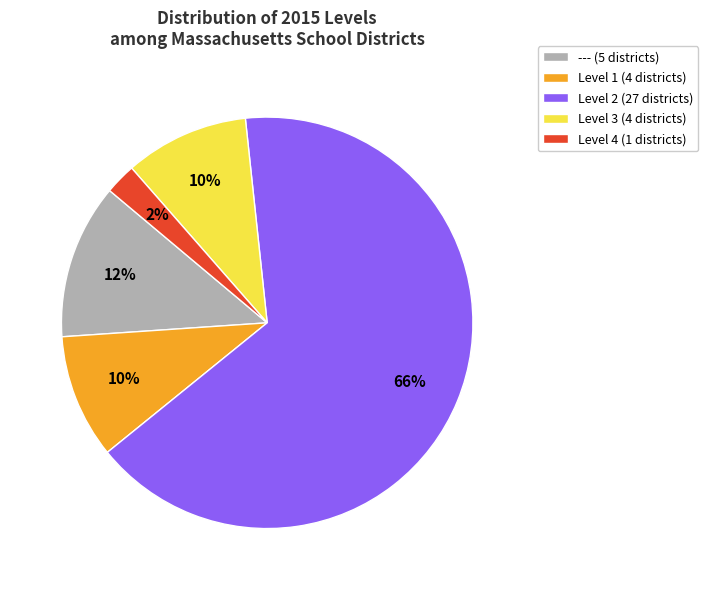

Which category has the smallest portion of the pie?

Level 4 (1 districts)